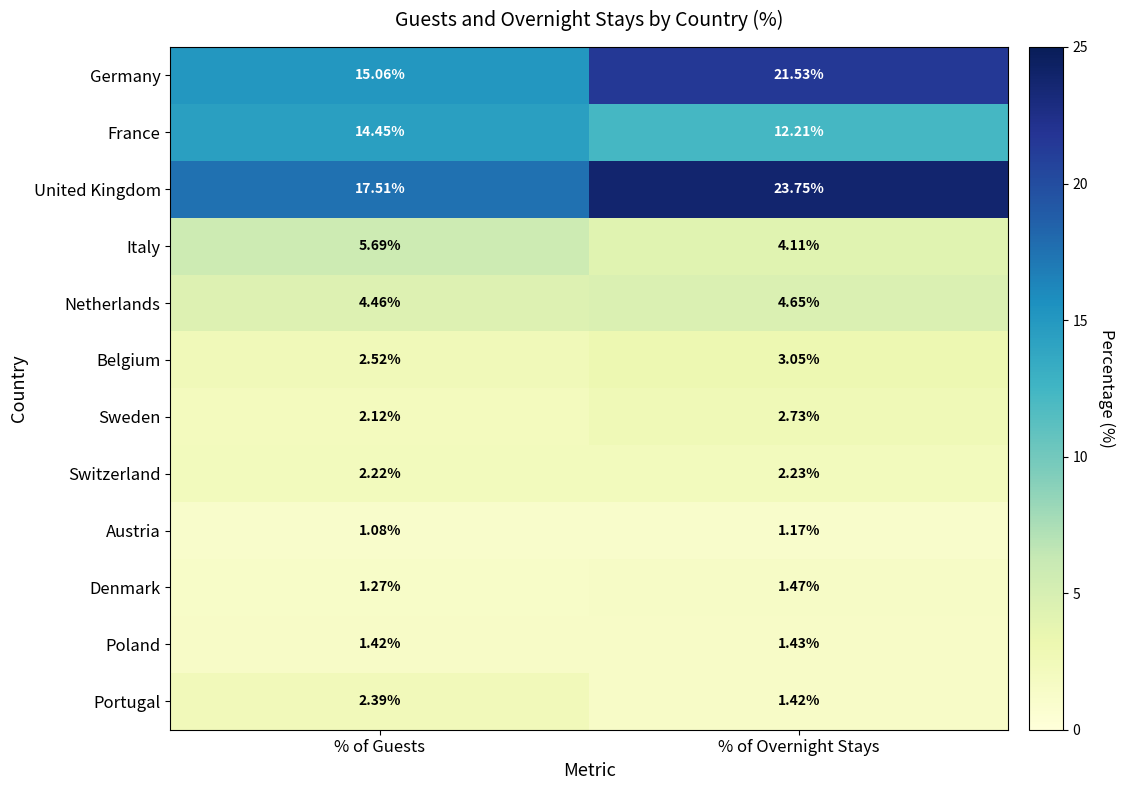

At how many categories does at least one series exceed 6?

2